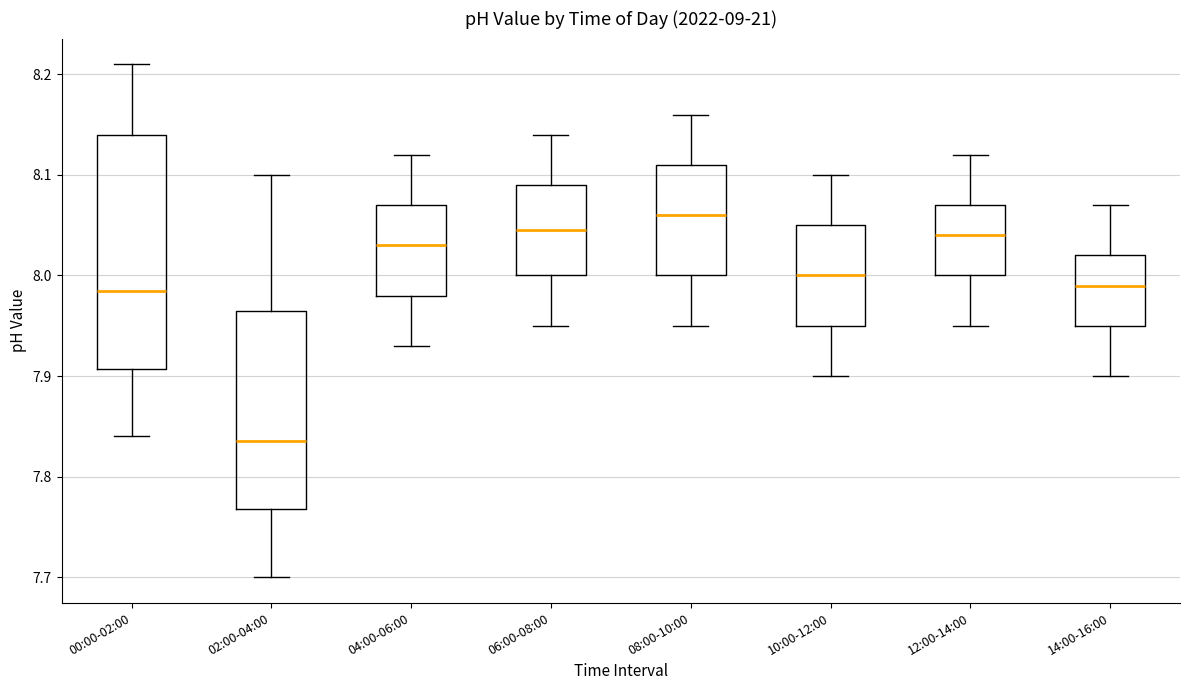

Which box's median line is the highest?

08:00-10:00